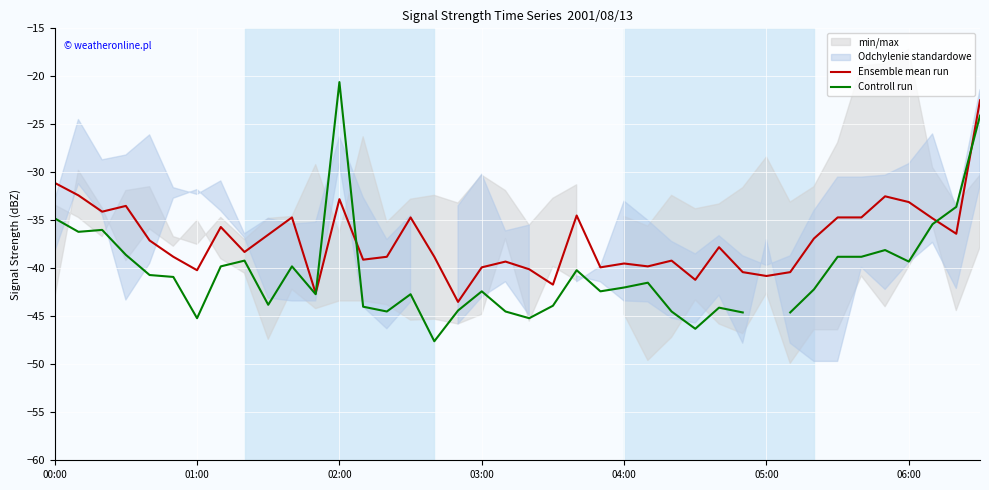

The Ensemble mean run series shows -22.5 at 05:00. True or false?

False